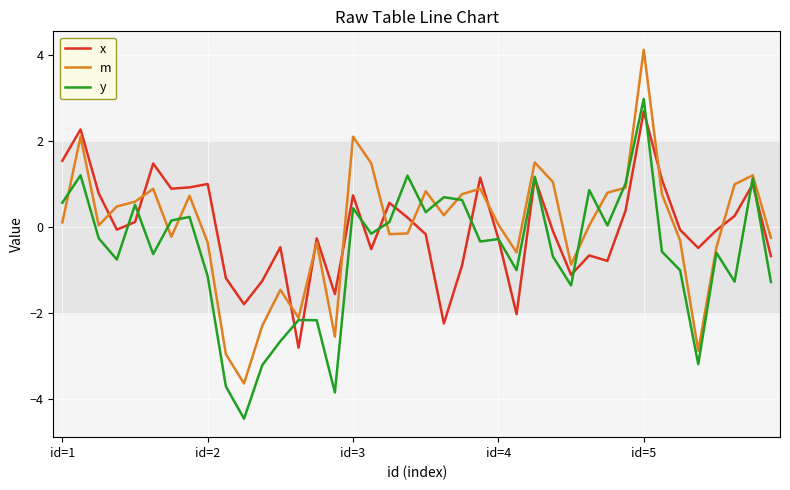

What are all the series names shown in the legend?

x, m, y